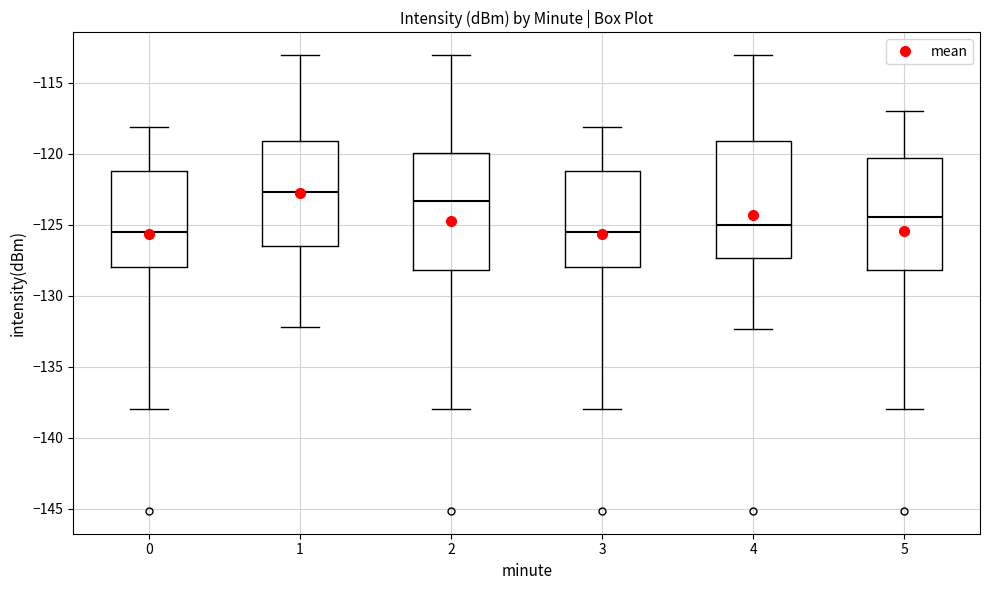

Where does the lower whisker of the box at x = 0 end on the y-axis? The values are not printed on the chart, so give them approximately, as read against the axis.

-138.0